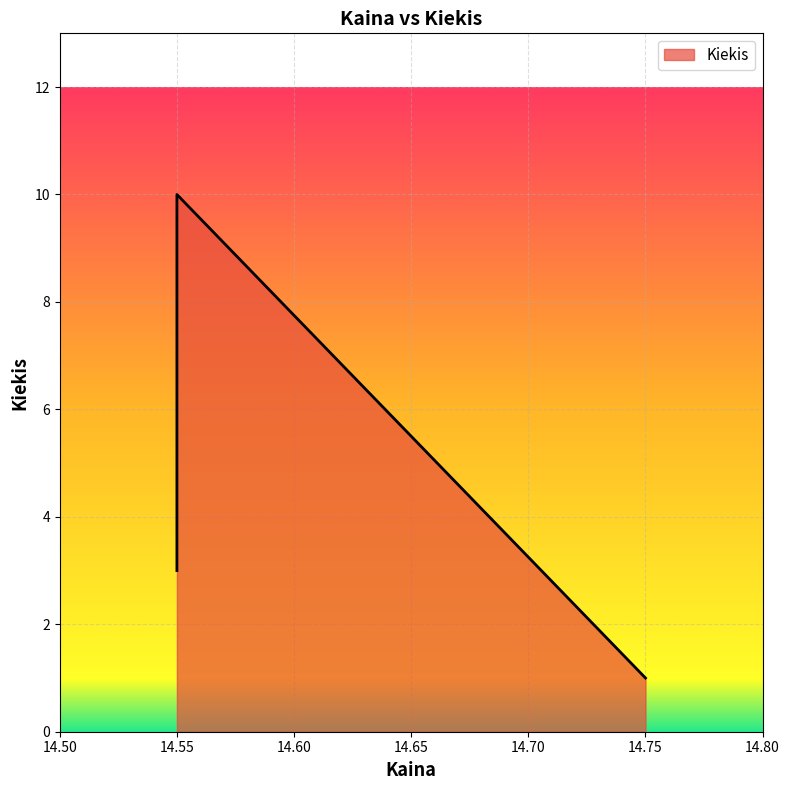

What is the ratio of the value at 14.55 to the value at 14.55?

0.3